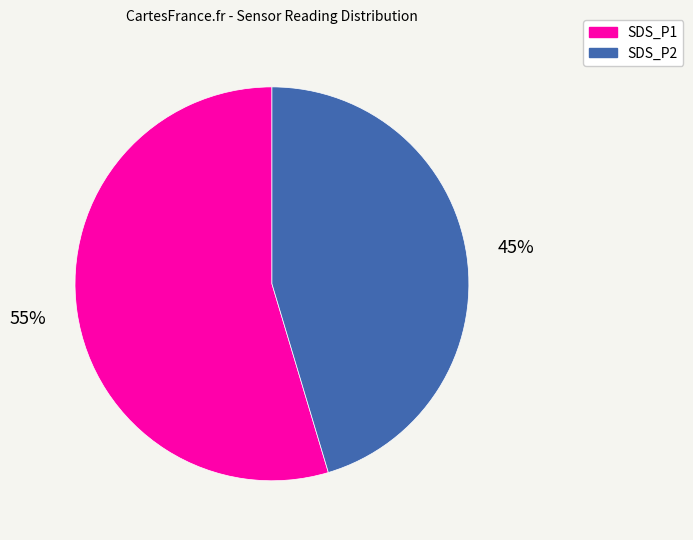

Does SDS_P2 represent more than half of the total?

No